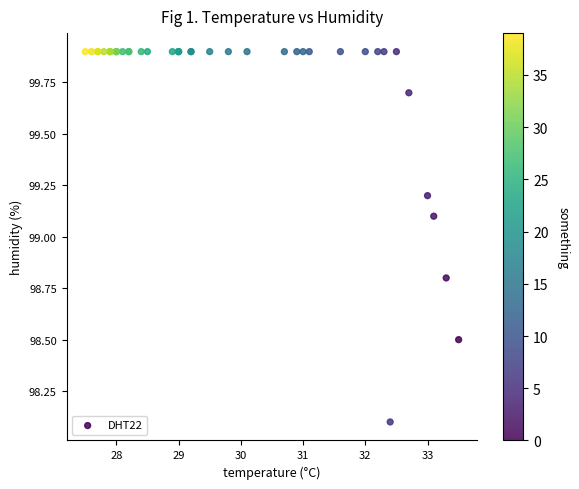

What Y value in the scatter plot is closest to 99?

99.1